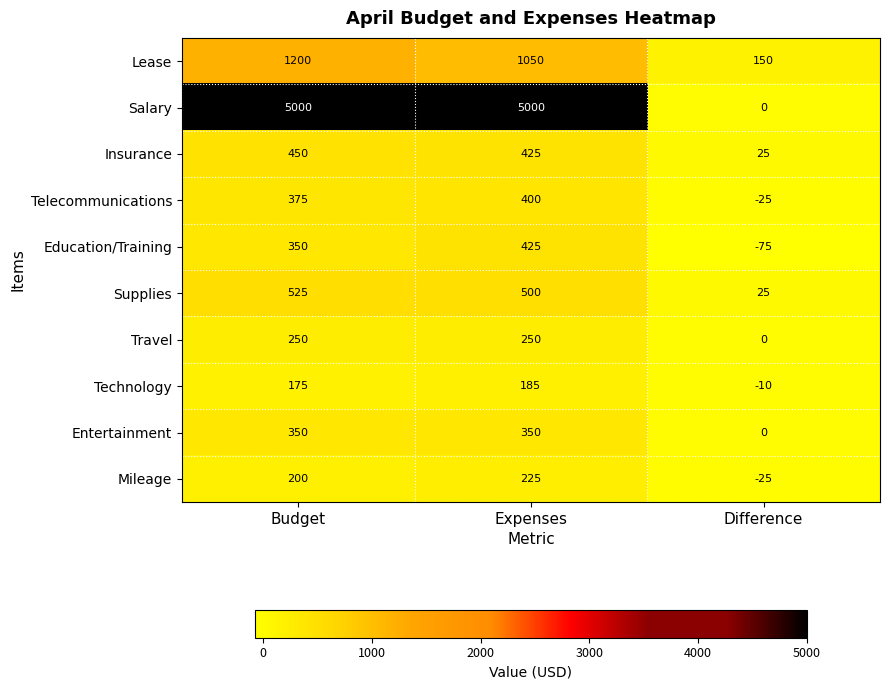

Reading right to left, transcribe all the data shown in this chart.

Lease: 150	1050	1200
Salary: 0	5000	5000
Insurance: 25	425	450
Telecommunications: -25	400	375
Education/Training: -75	425	350
Supplies: 25	500	525
Travel: 0	250	250
Technology: -10	185	175
Entertainment: 0	350	350
Mileage: -25	225	200